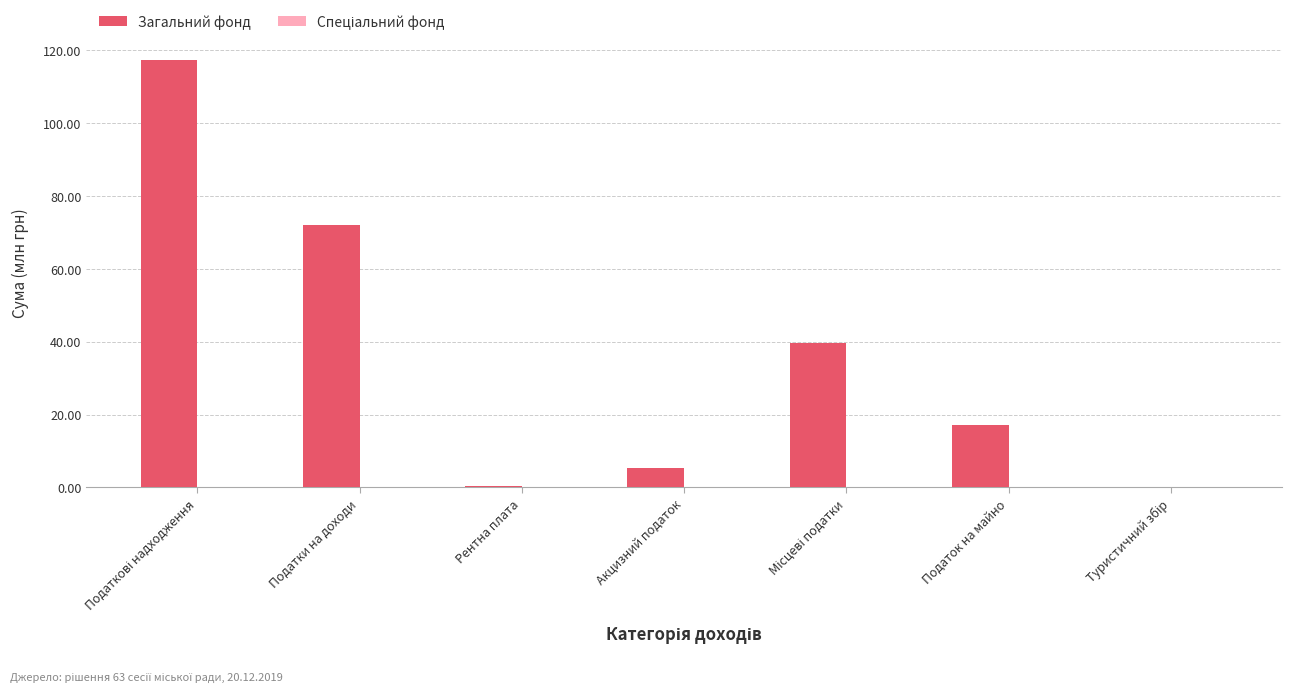

Which series has the largest total across all categories?

Загальний фонд